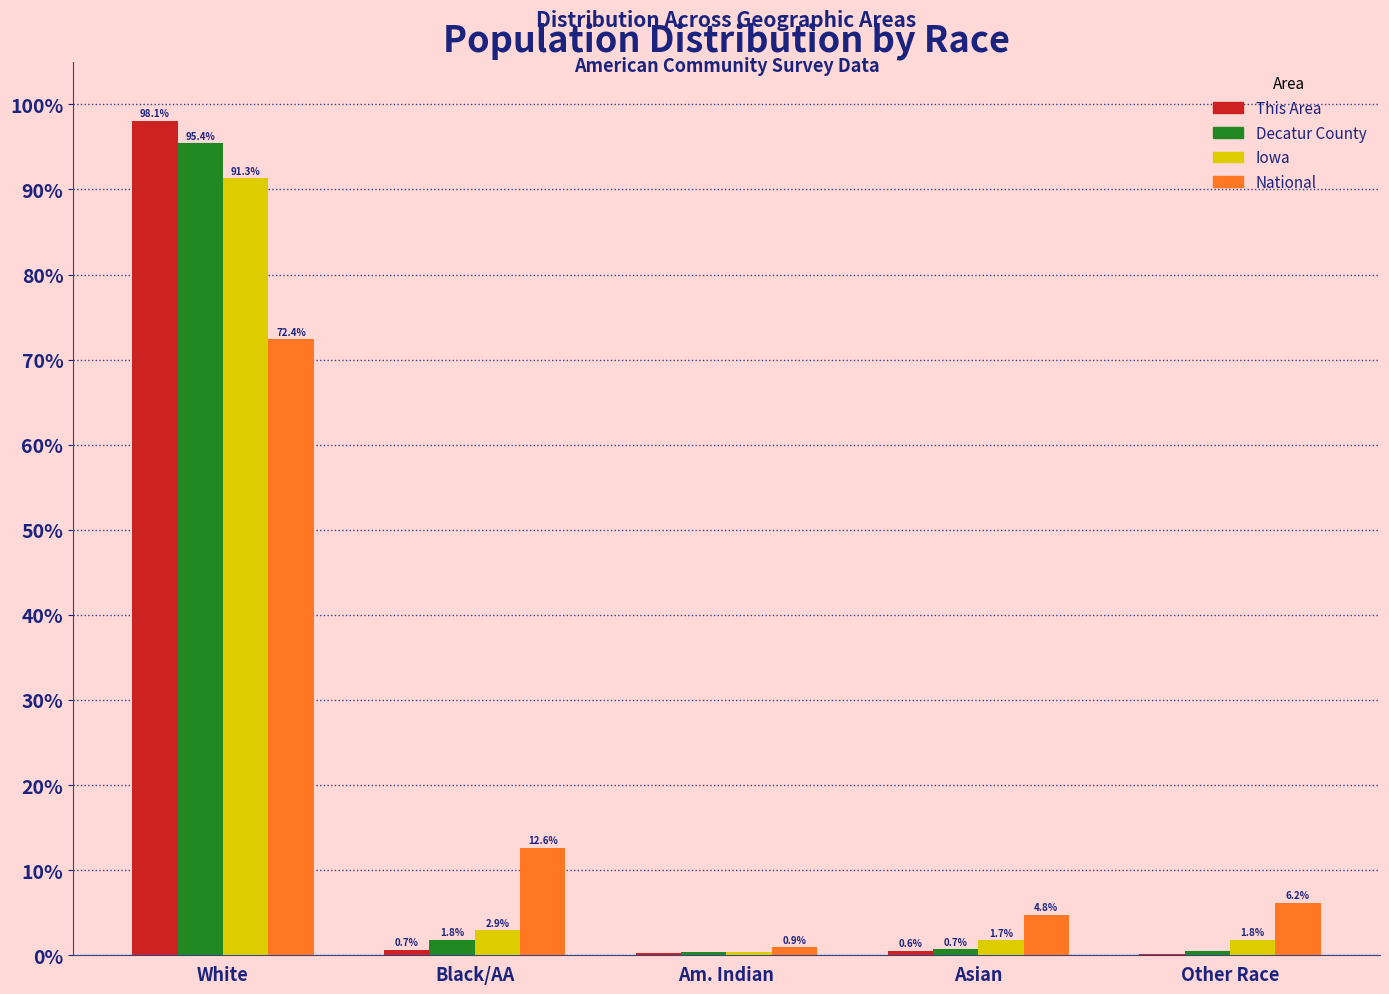

What is the sum of all Decatur County values?

98.8